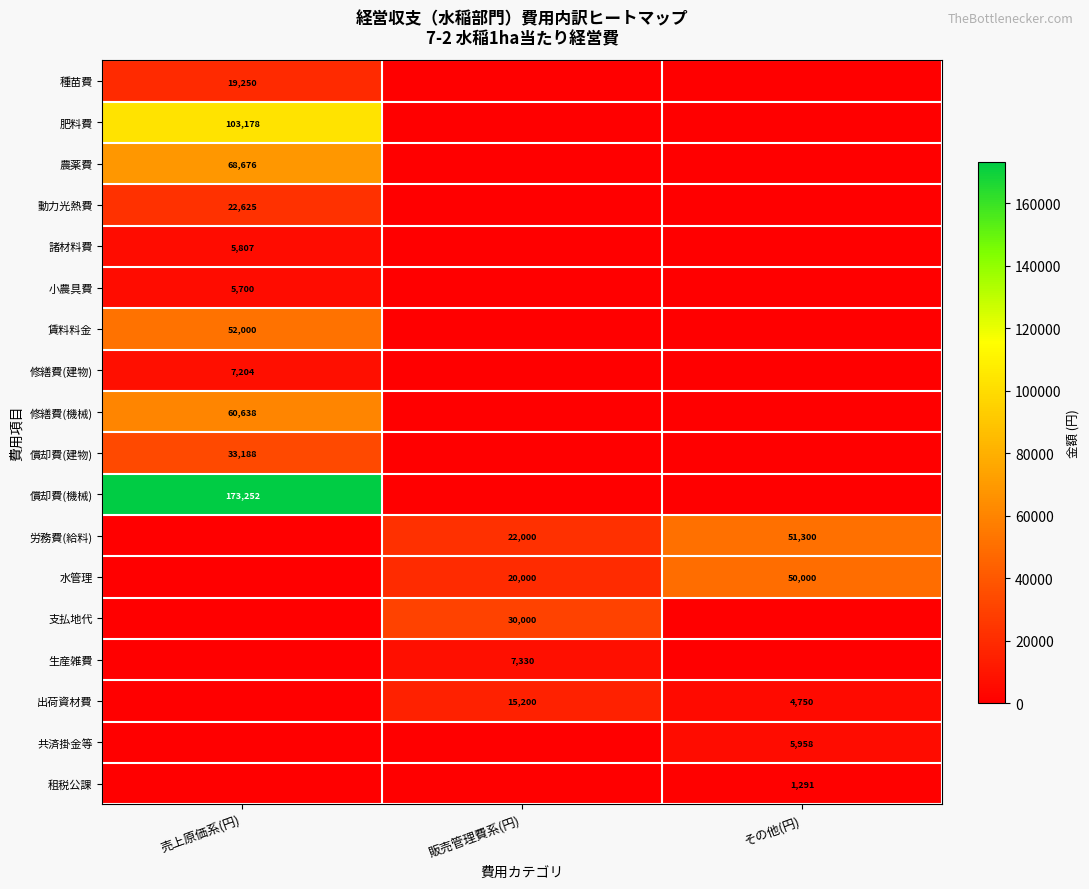

At which category does the chart reach its minimum across all series?

販売管理費系(円)